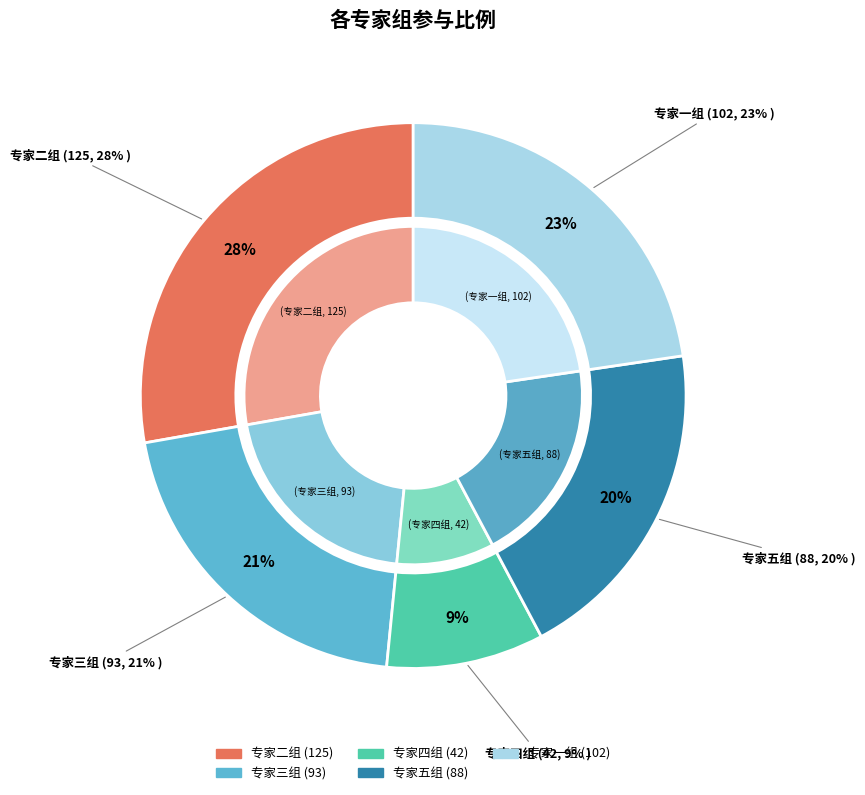

Does any single category account for the majority?

No